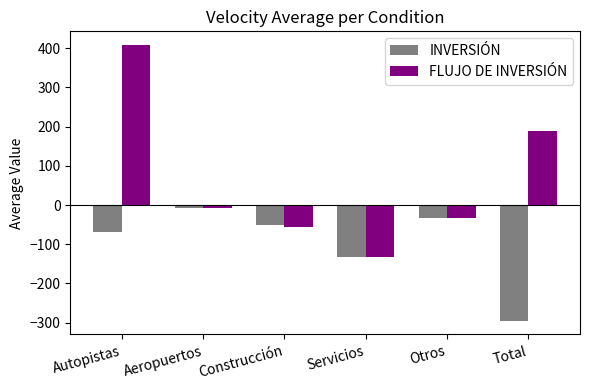

Reading left to right, transcribe all the data shown in this chart.

INVERSIÓN: Autopistas=-68	Aeropuertos=-8	Construcción=-51	Servicios=-133	Otros=-34	Total=-295
FLUJO DE INVERSIÓN: Autopistas=408	Aeropuertos=-8	Construcción=-55	Servicios=-132	Otros=-34	Total=189